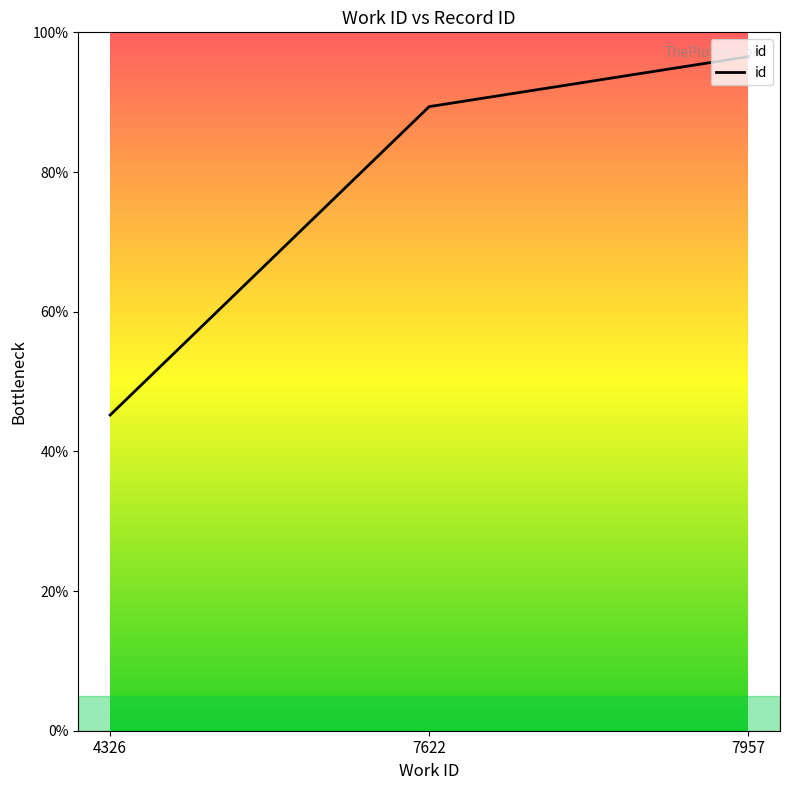

Is this an area chart (filled region under the line)?

Yes